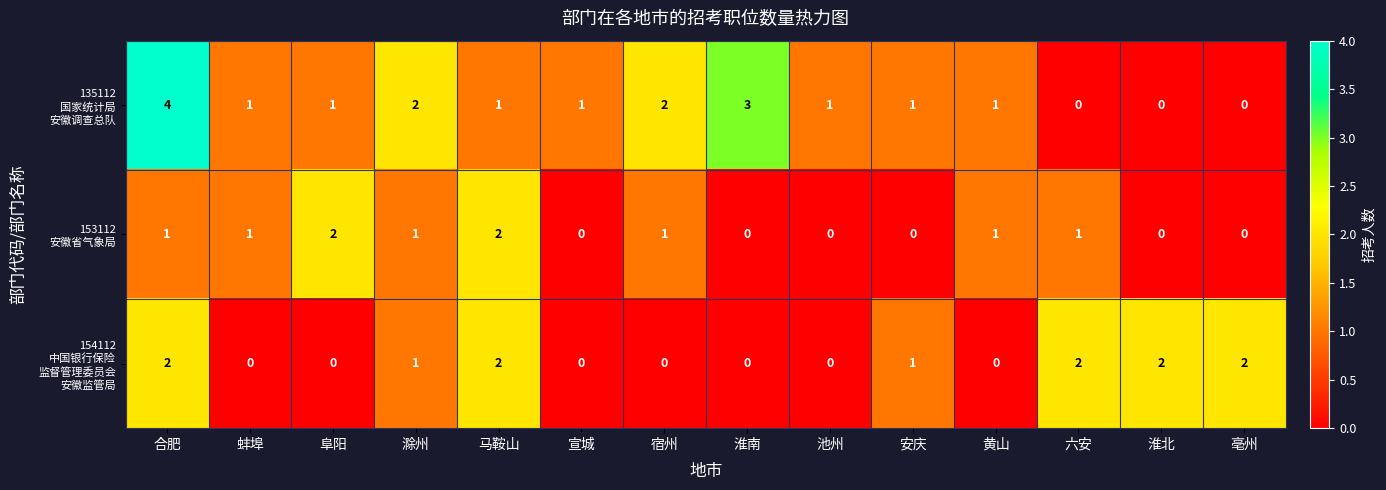

At which category is the sum across all series the highest?

合肥